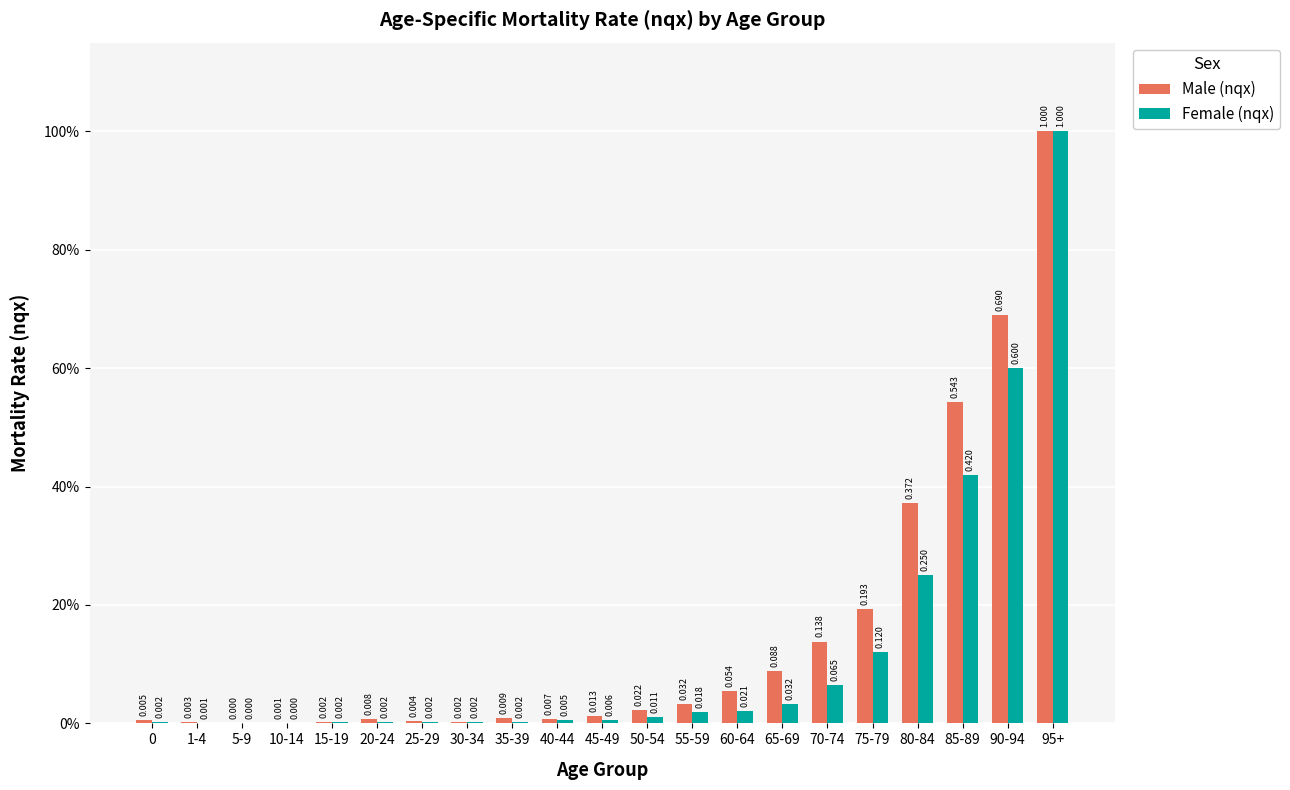

Reading right to left, transcribe all the data shown in this chart.

Male (nqx): 95+=1.0	90-94=0.7	85-89=0.5	80-84=0.4	75-79=0.2	70-74=0.1	65-69=0.1	60-64=0.1	55-59=0.0	50-54=0.0	45-49=0.0	40-44=0.0	35-39=0.0	30-34=0.0	25-29=0.0	20-24=0.0	15-19=0.0	10-14=0.0	5-9=0.0	1-4=0.0	0=0.0
Female (nqx): 95+=1.0	90-94=0.6	85-89=0.4	80-84=0.2	75-79=0.1	70-74=0.1	65-69=0.0	60-64=0.0	55-59=0.0	50-54=0.0	45-49=0.0	40-44=0.0	35-39=0.0	30-34=0.0	25-29=0.0	20-24=0.0	15-19=0.0	10-14=0.0	5-9=0.0	1-4=0.0	0=0.0